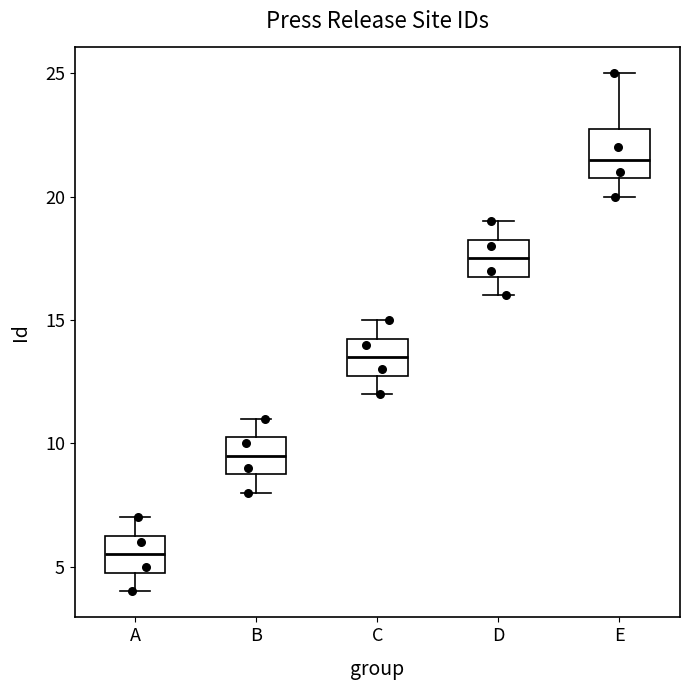

Which box is the tallest, from its lower edge to its upper edge?

E